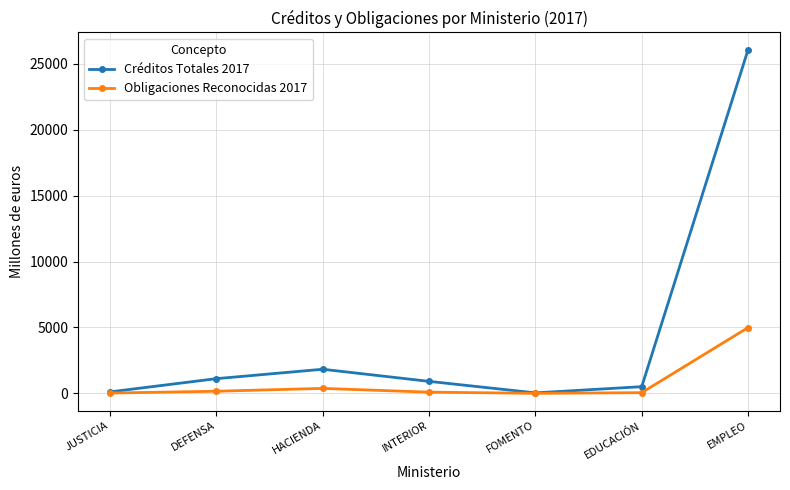

What is the sum of the Créditos Totales 2017 values at DEFENSA and EDUCACIÓN?

1626.8